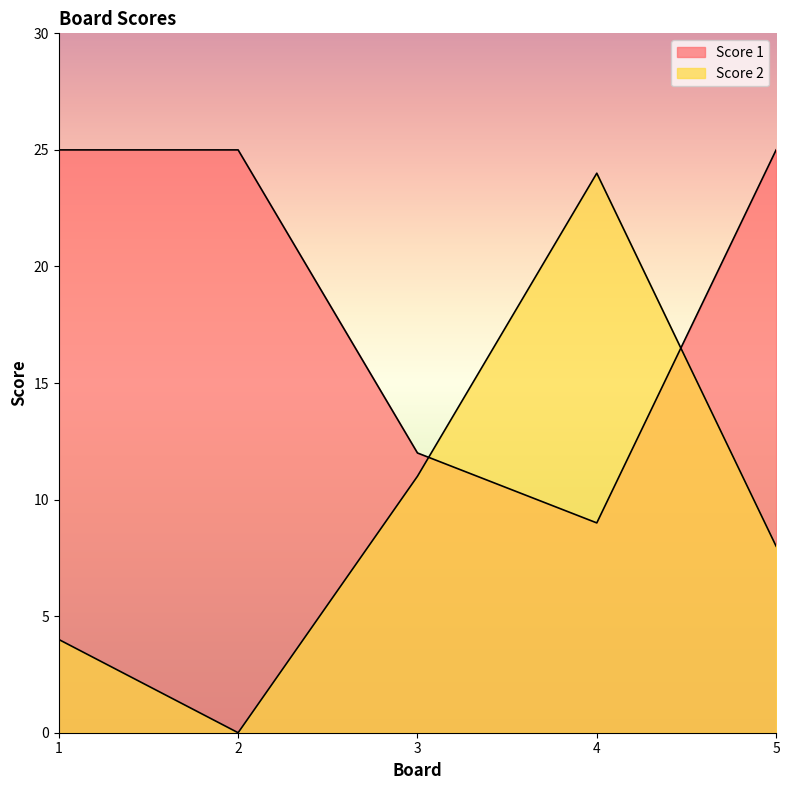

What is the value of the Score 2 point at the 4th from the left?

24